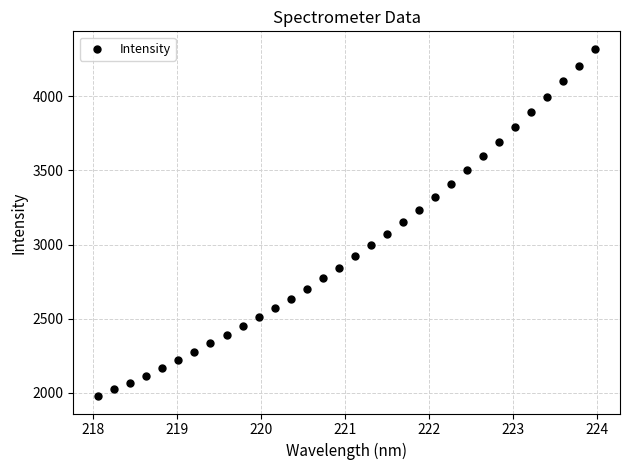

What is the range of X values (max minus min)?

5.9